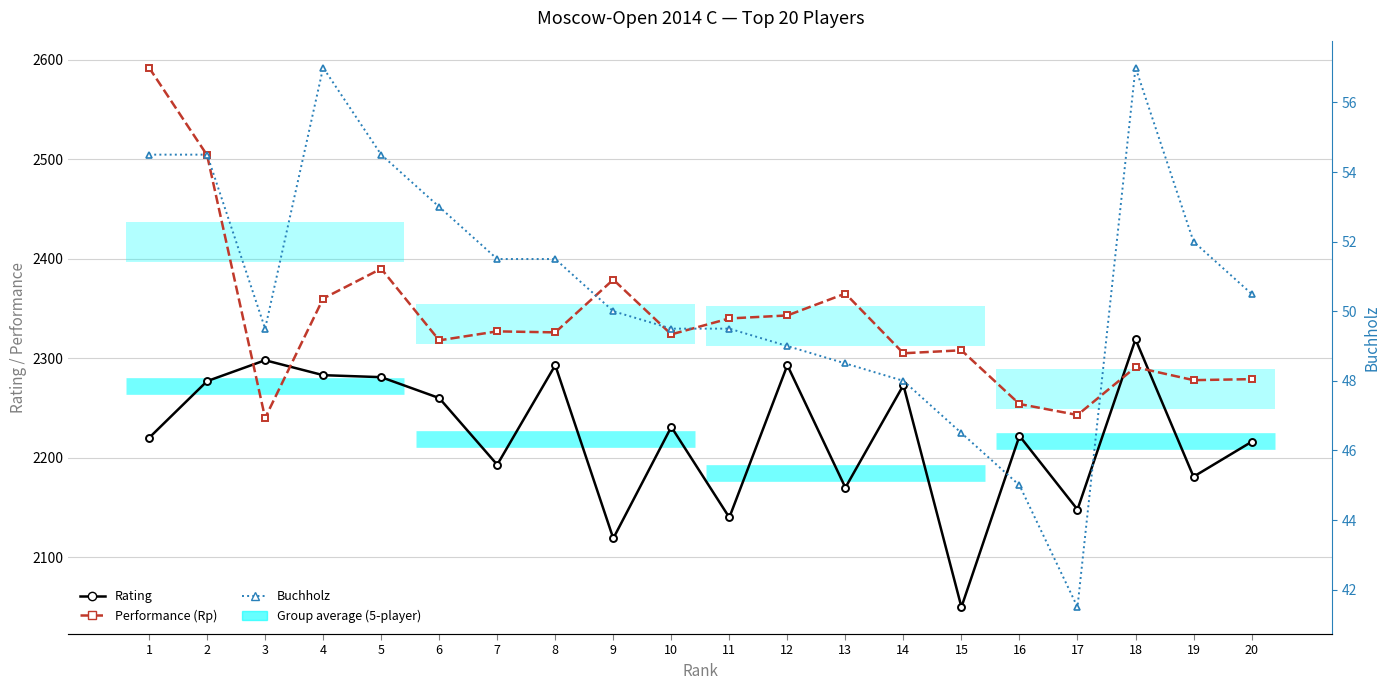

True or false: Buchholz (Doп1) and Performance (Rp) cross at least once.

False